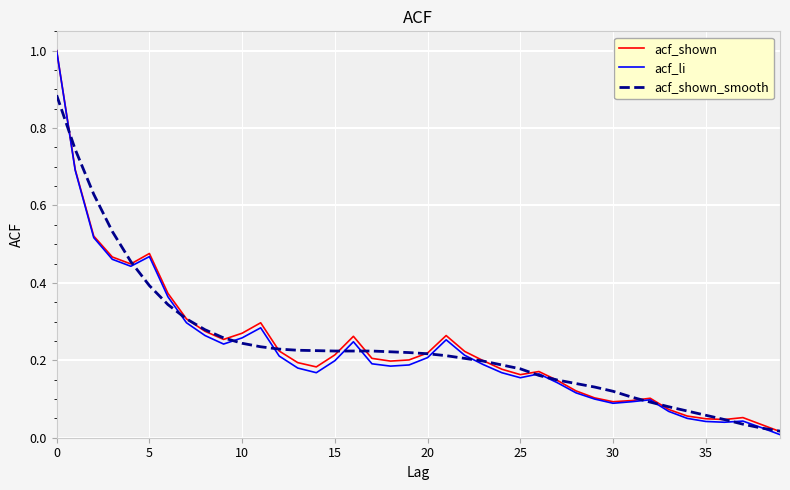

Which series has the largest range (max minus min)?

acf_li